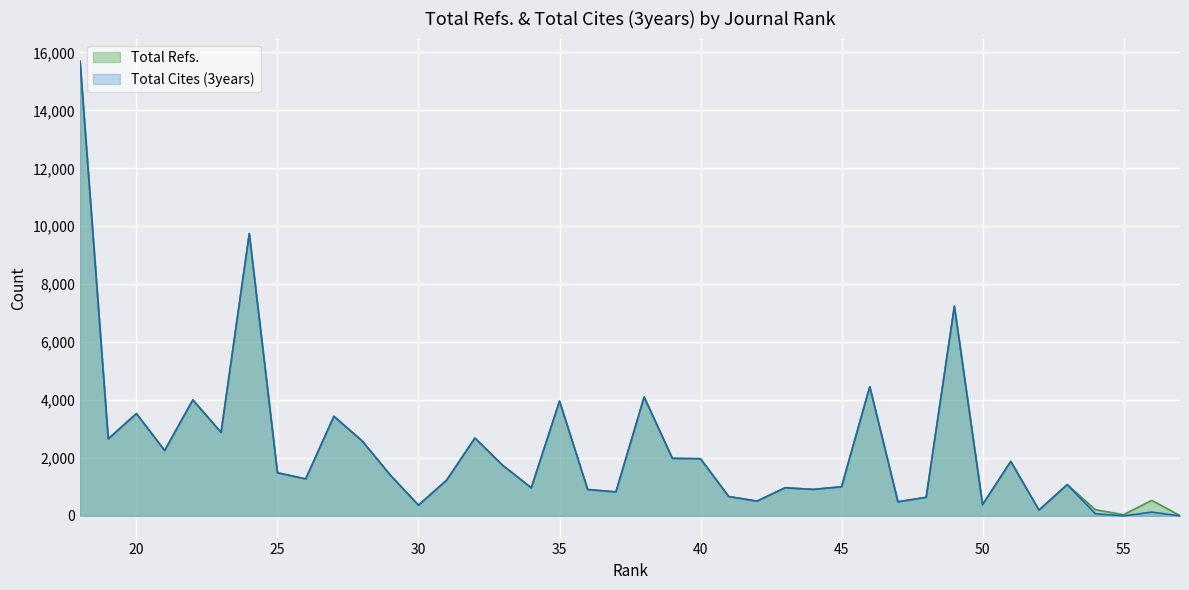

How many lines are shown in the chart?

2